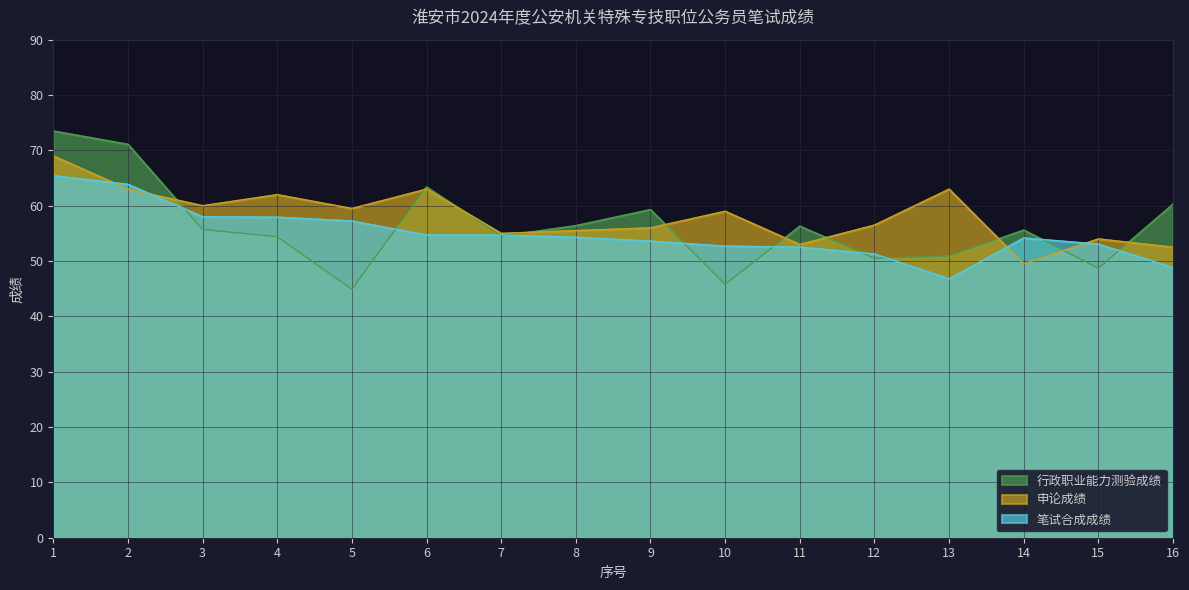

How many lines are shown in the chart?

3